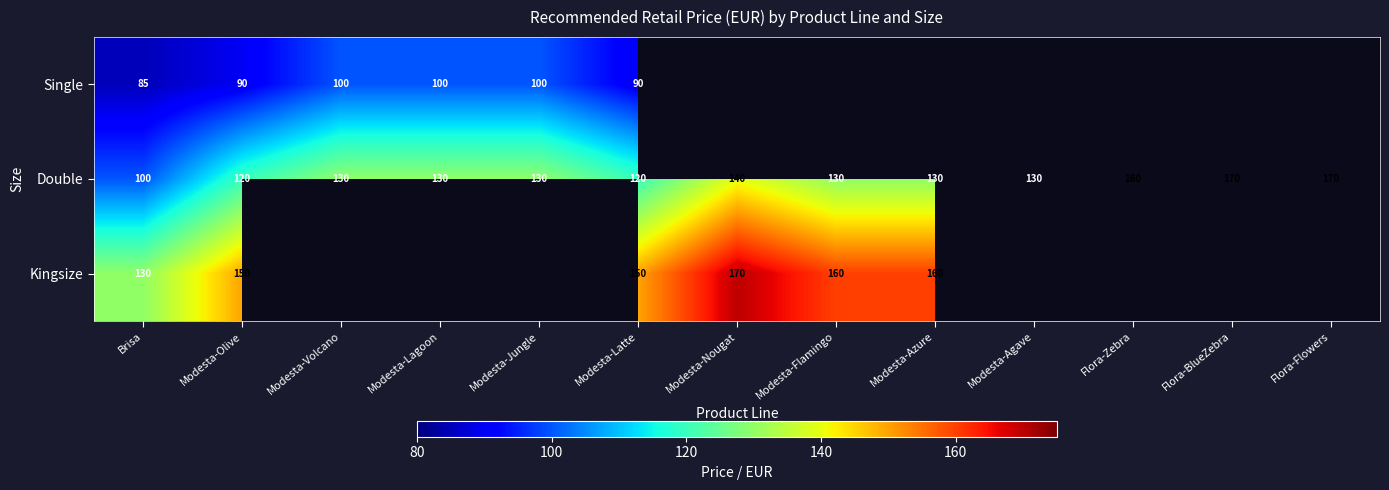

Is it true that Single equals 68.9 at Modesta-Lagoon?

False